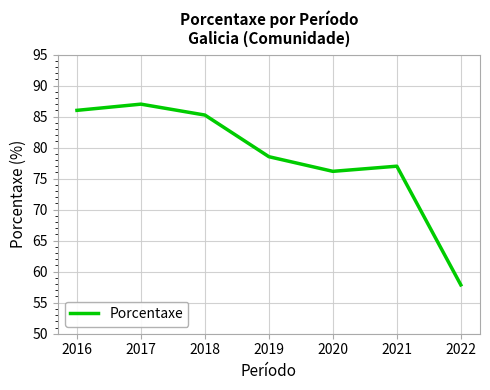

Which has a higher value, 2019 or 2020?

2019